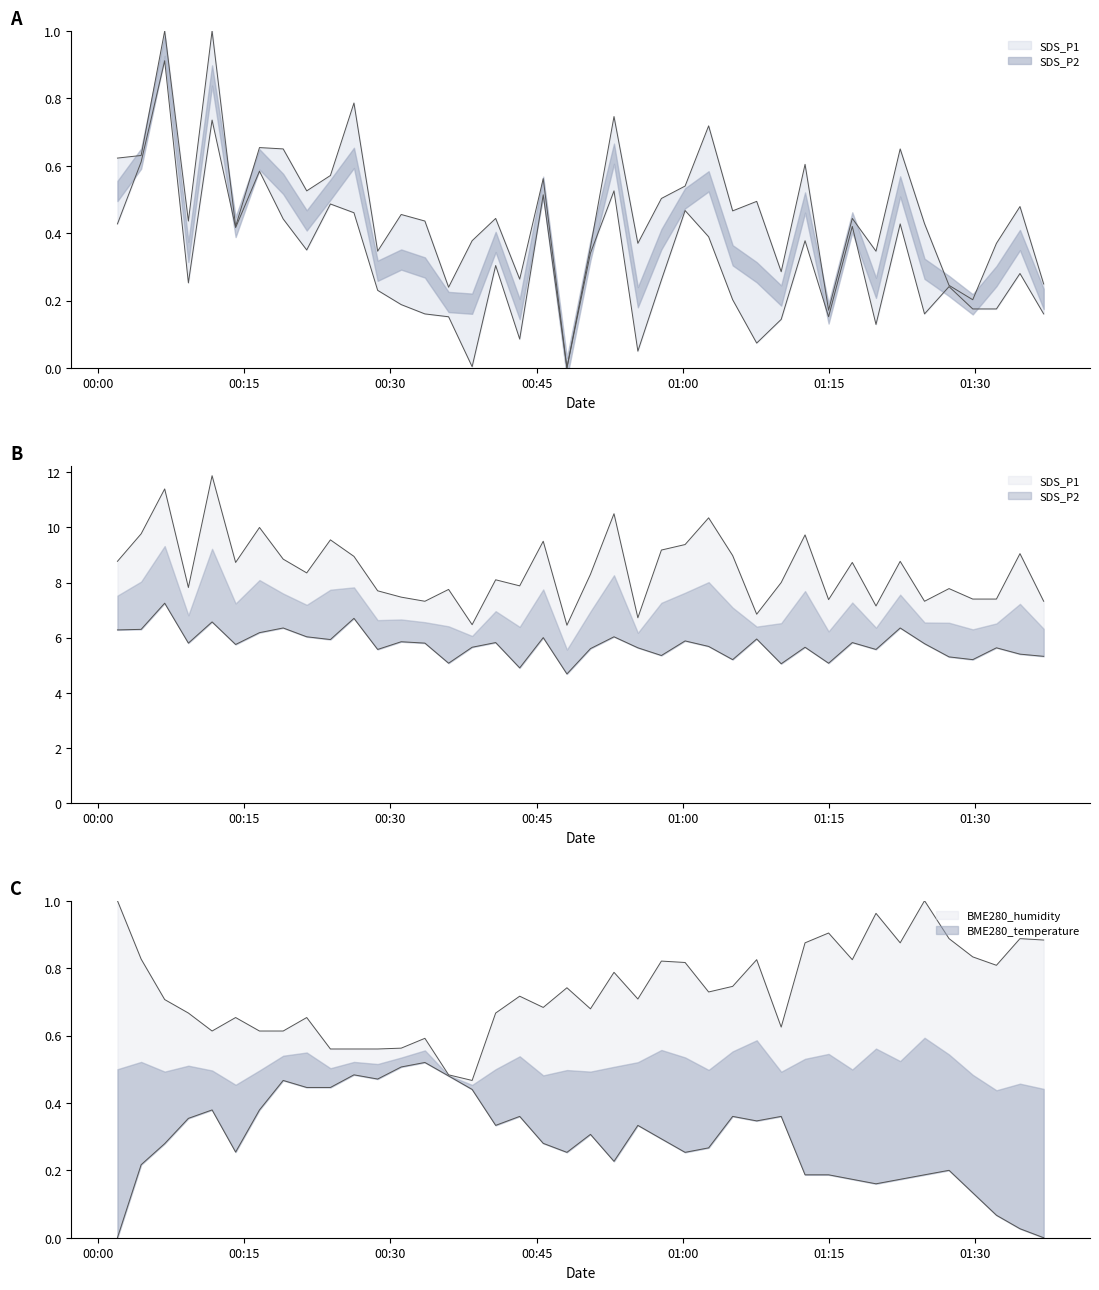

True or false: SDS_P2 and SDS_P1 intersect in this chart.

False